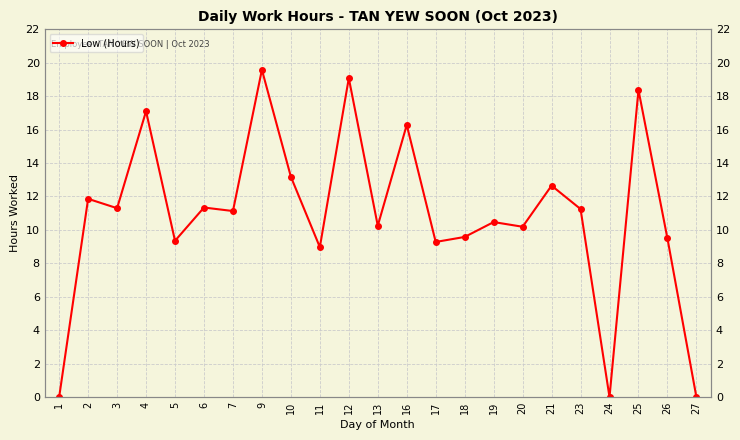

The chart shows a value of 6.6 at 19. True or false?

False